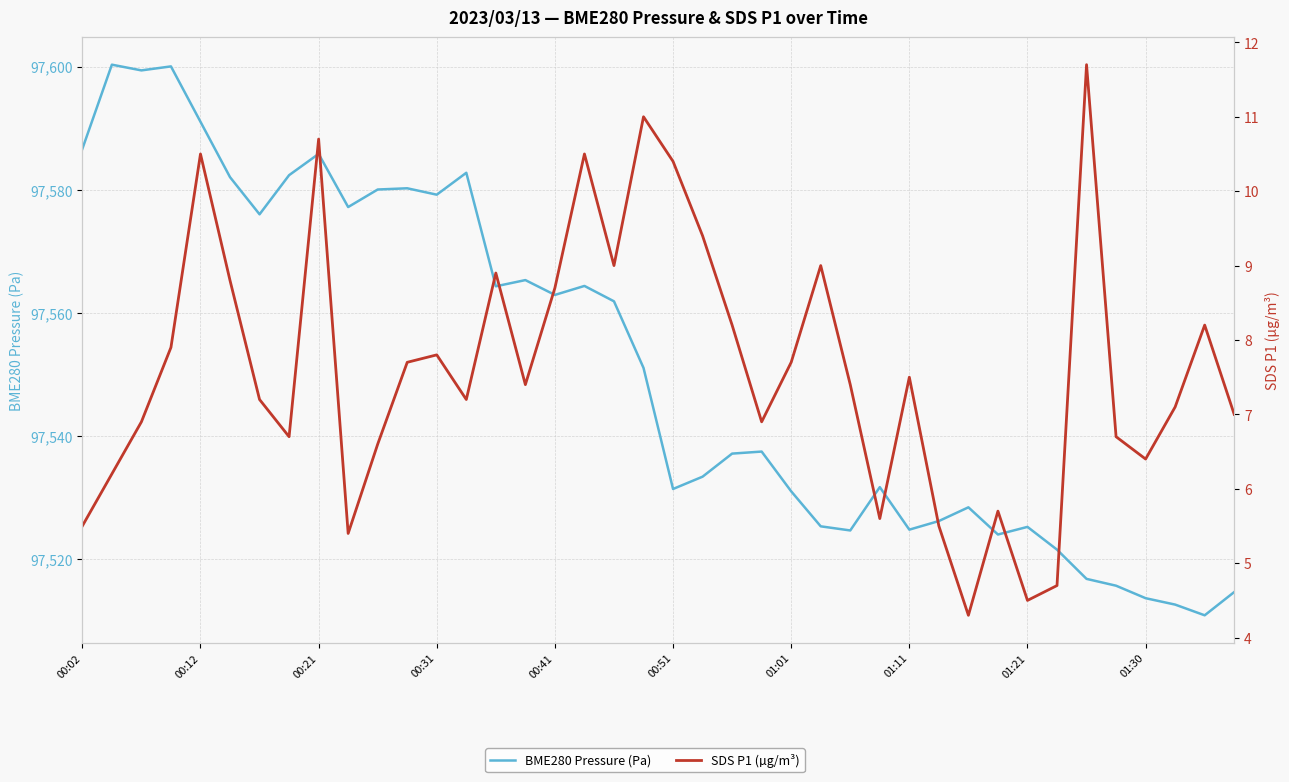

What is the highest value of the BME280 Pressure (Pa) series?

97600.3